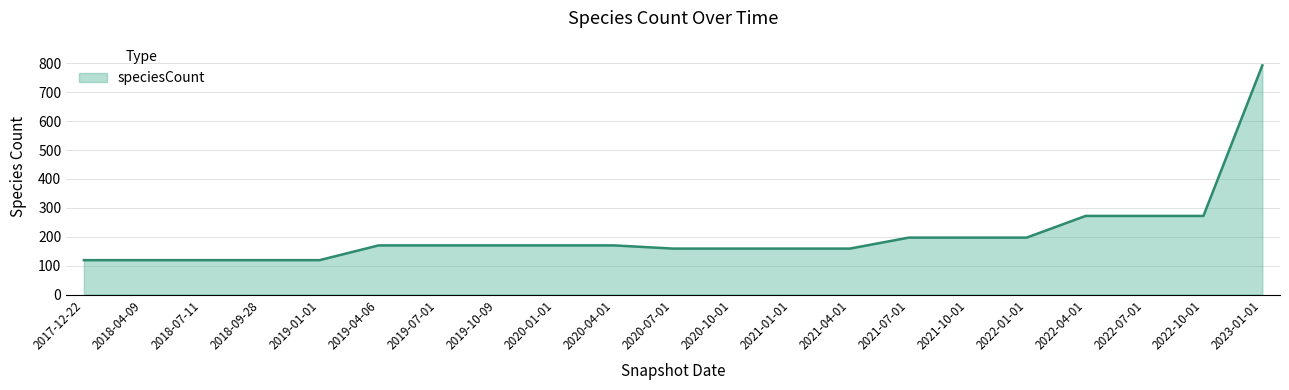

What is the maximum value shown in the chart?

793